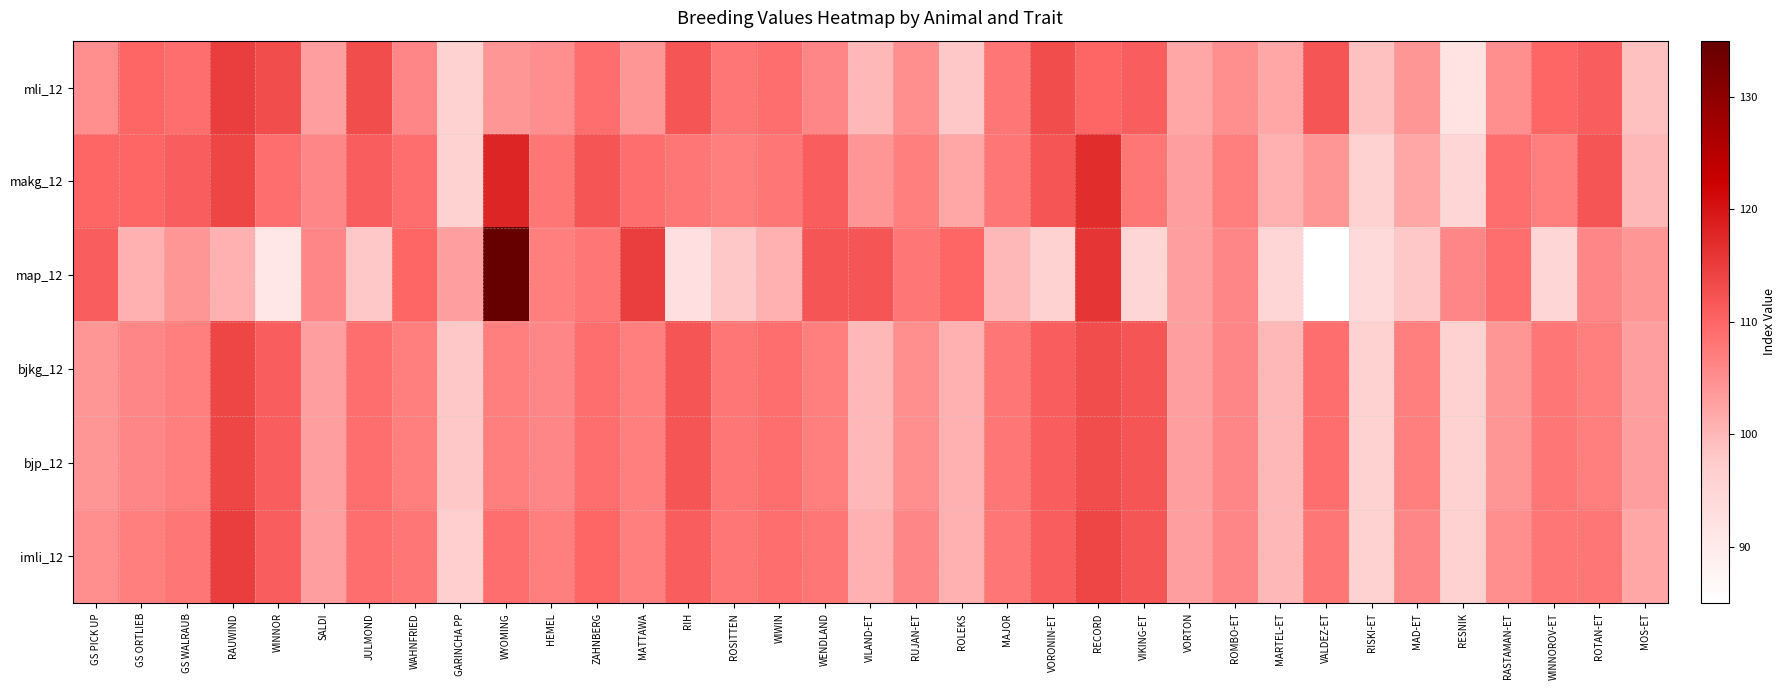

Which category has the lowest value across all series?

VALDEZ-ET